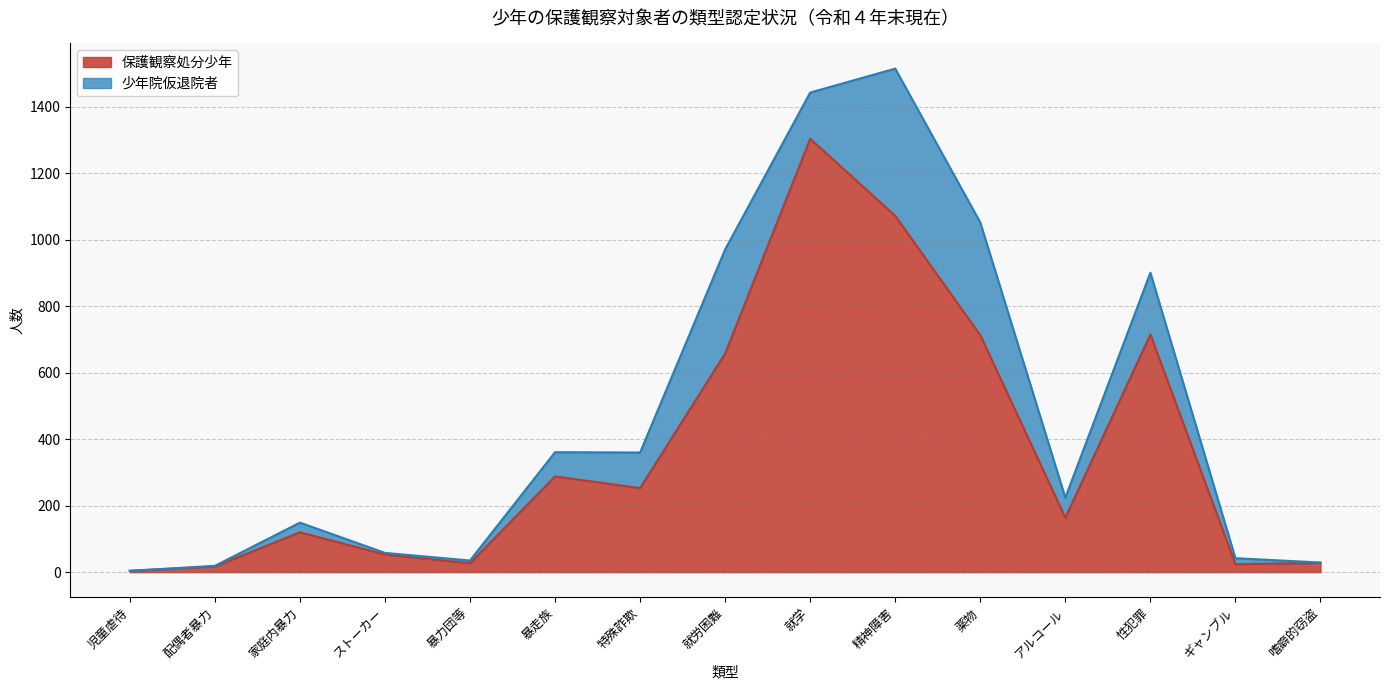

List the labels in order of value, smallest first.

児童虐待, 配偶者暴力, ギャンブル, 暴力団等, 嗜癖的窃盗, ストーカー, 家庭内暴力, アルコール, 特殊詐欺, 暴走族, 就労困難, 薬物, 性犯罪, 精神障害, 就学